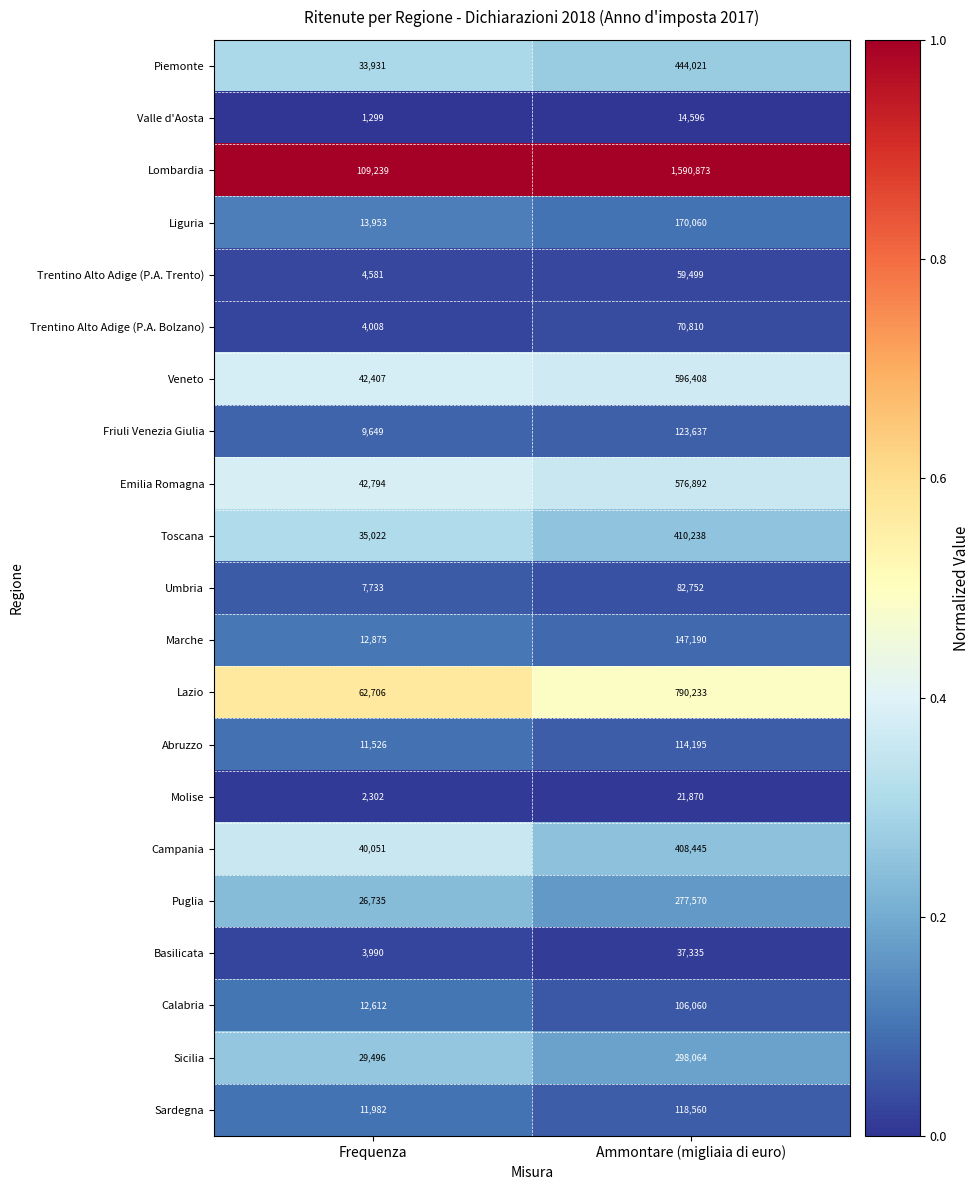

What is the maximum value for Friuli Venezia Giulia?

123637